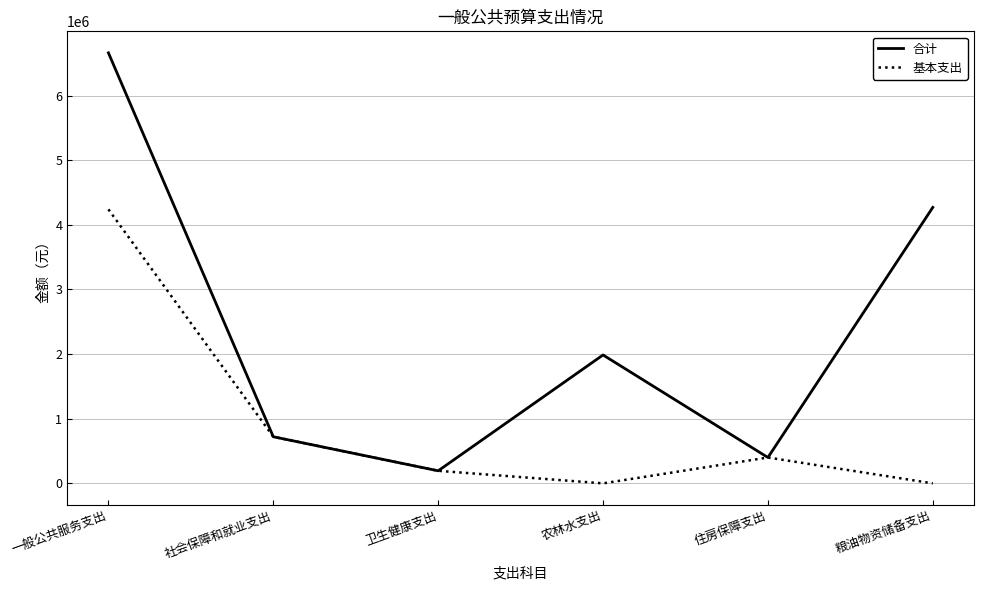

What is the total value across all series at 农林水支出?

1986734.4